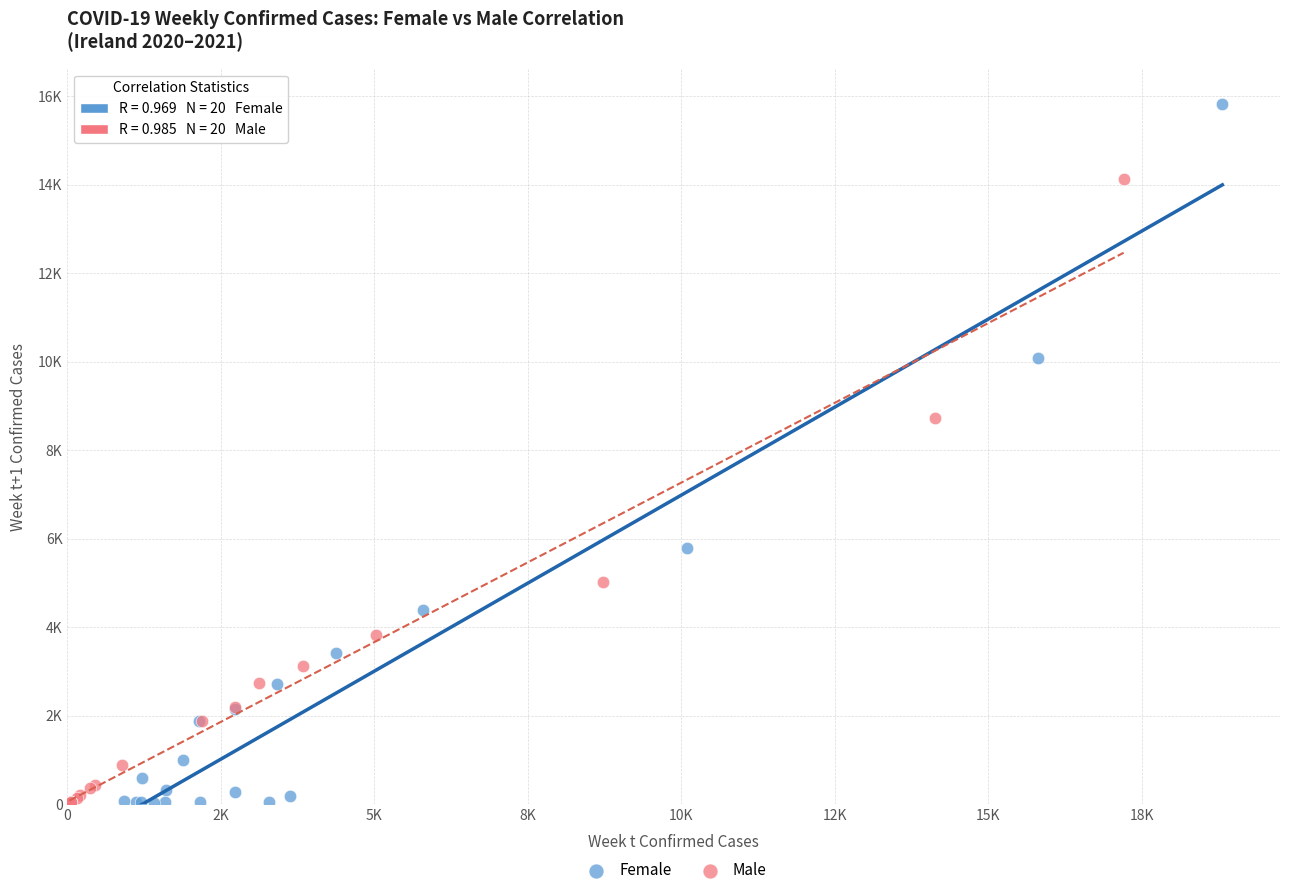

What are all the series names shown in the legend?

Female, Male